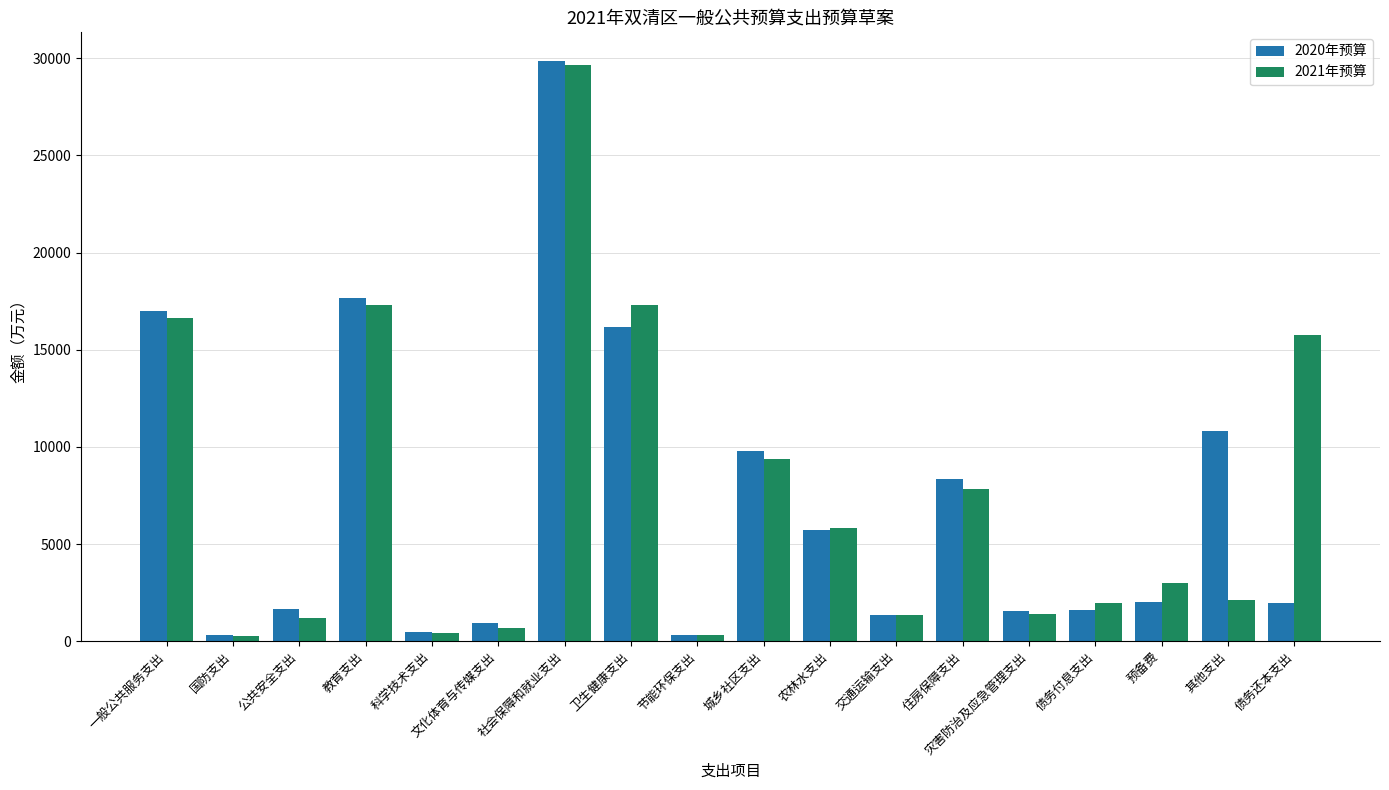

What are all the series names shown in the legend?

2020年预算, 2021年预算